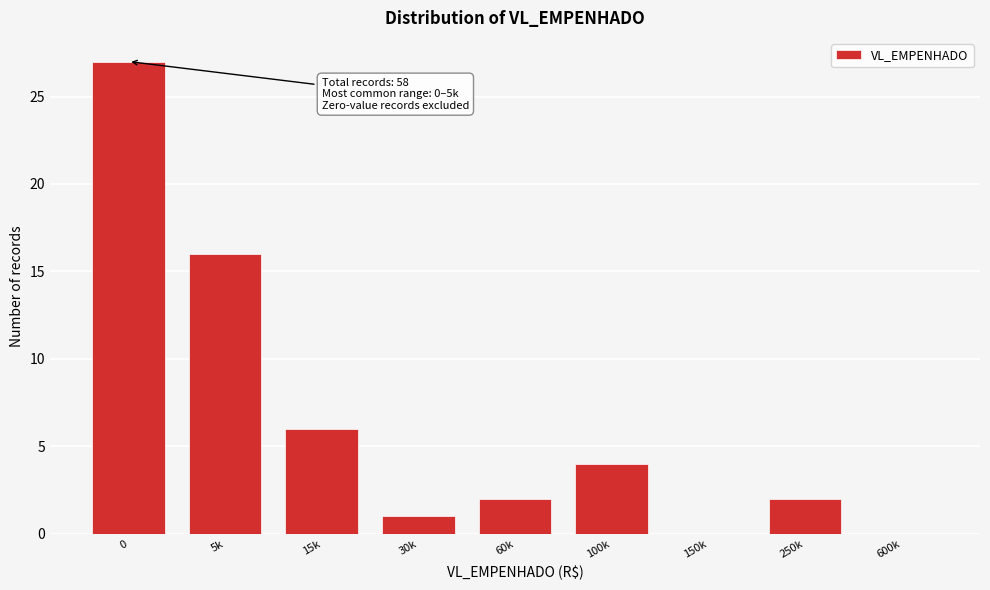

Reading left to right, transcribe all the data shown in this chart.

0=27	5k=16	15k=6	30k=1	60k=2	100k=4	150k=0	250k=2	600k=0